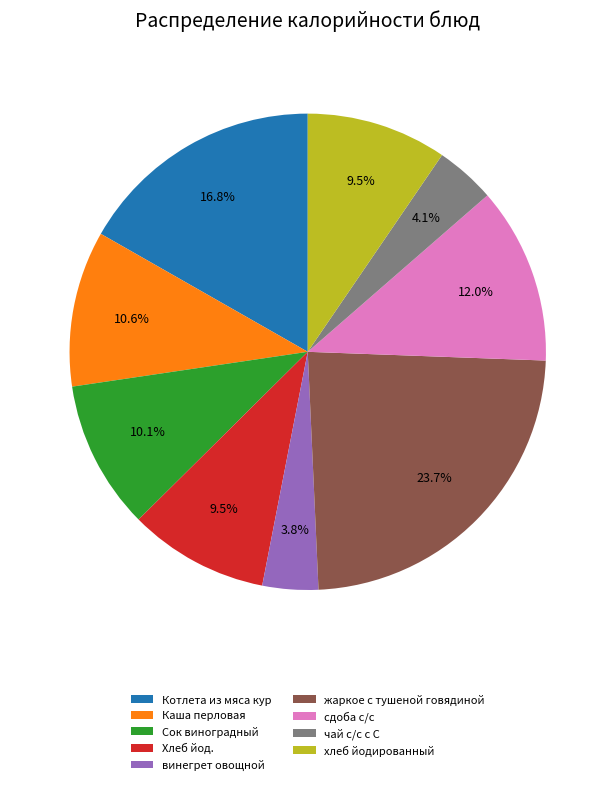

To the nearest percent, what percentage of the pie is винегрет овощной?

4%